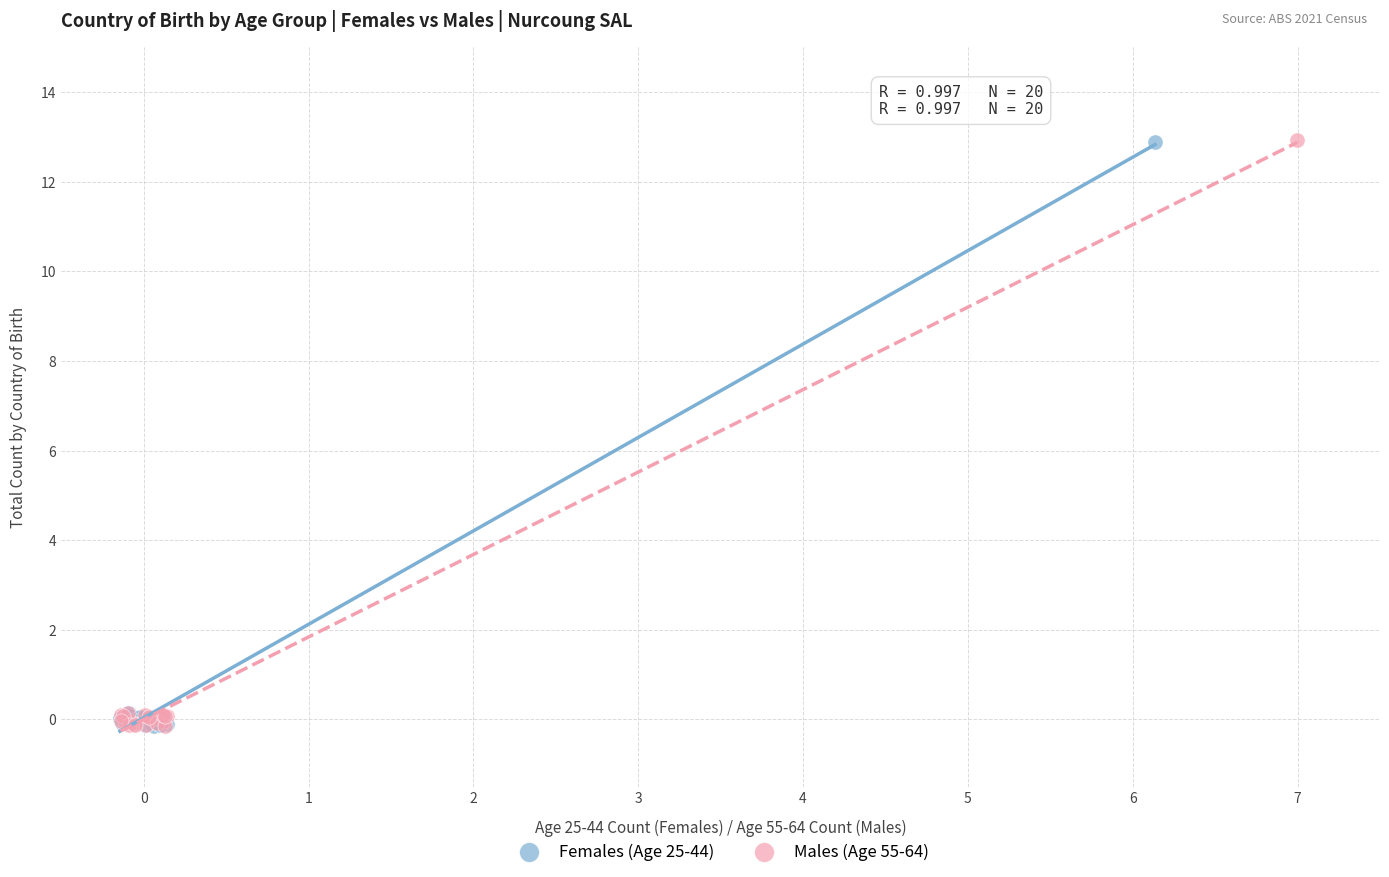

Which series has the widest spread of Y values?

Males (Age 55-64)